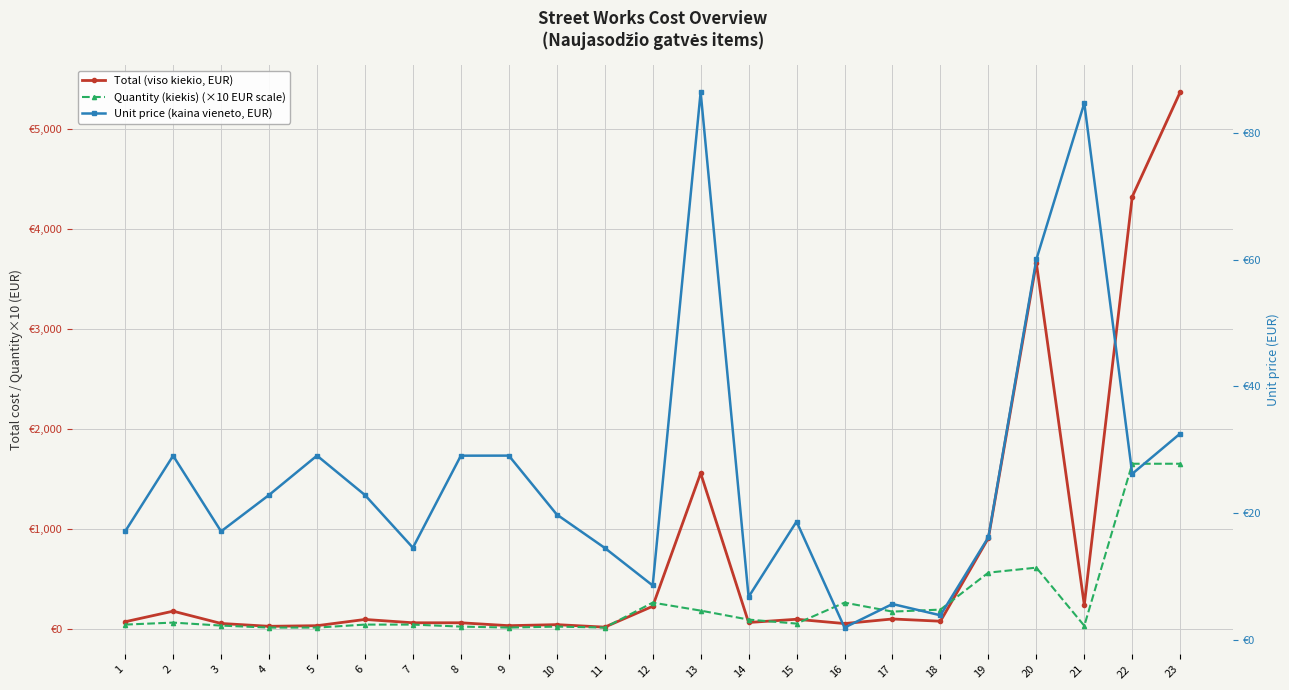

What is the value of the Total (viso kiekio, EUR) point at the 11th from the left?

14.5